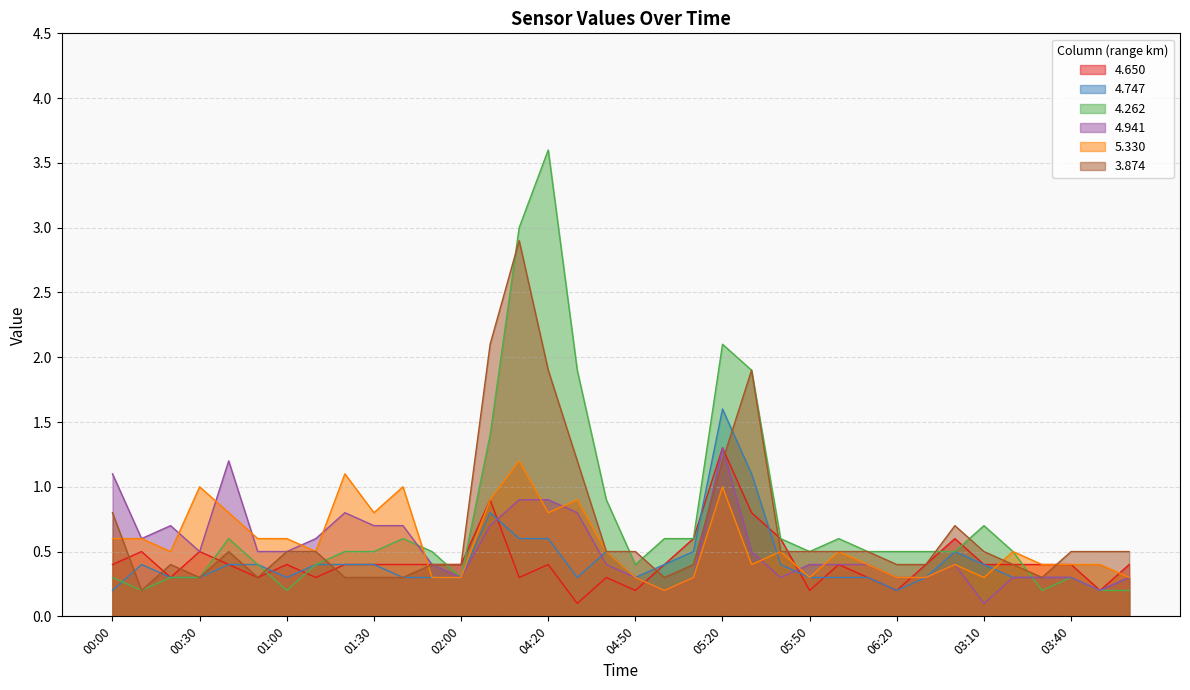

Which category has the lowest value in the 4.262 series?

00:10